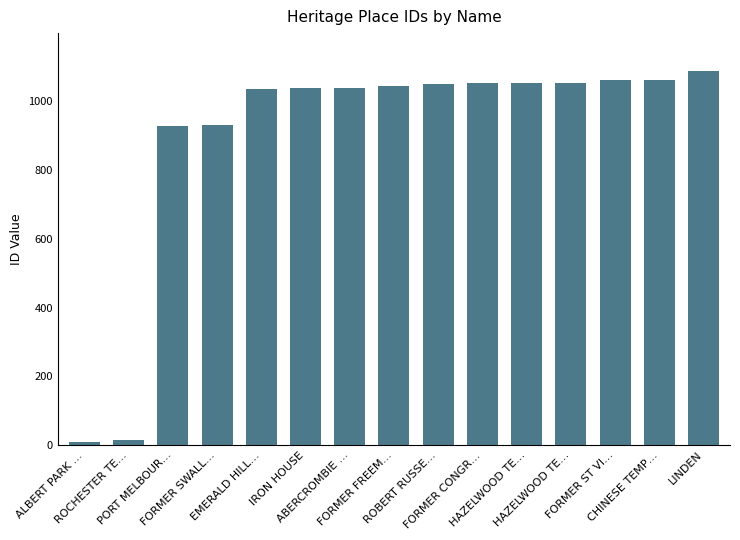

At which category does the chart reach its peak across all series?

LINDEN